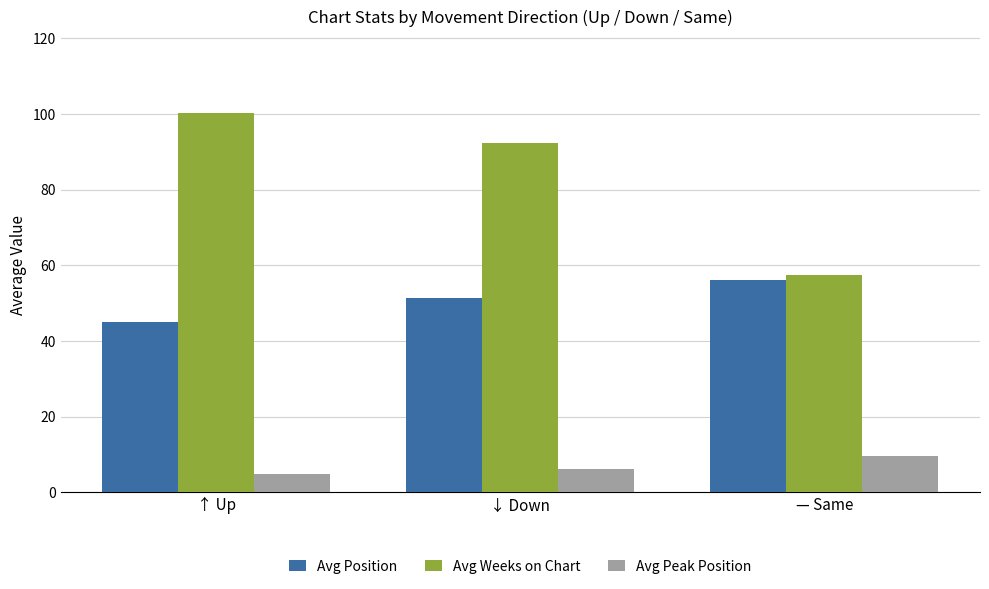

At how many categories does at least one series exceed 82?

2